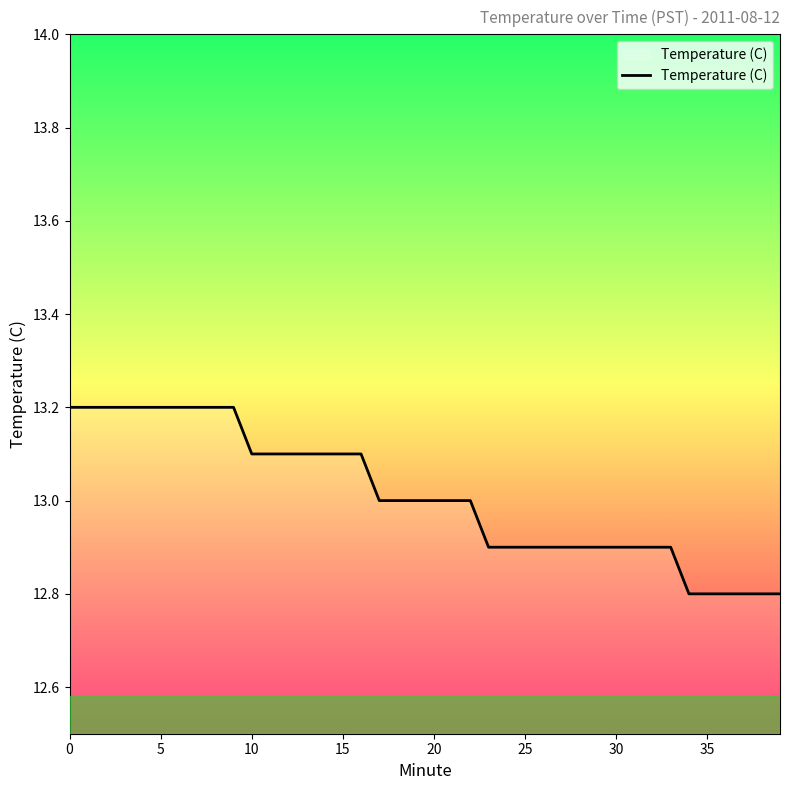

Count the values in the range 12 to 13.

23